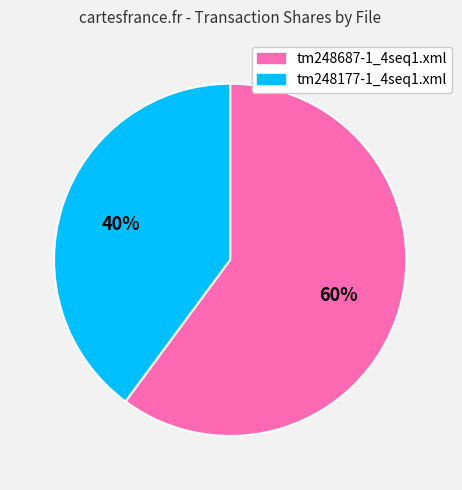

How many slices are in this pie chart?

2